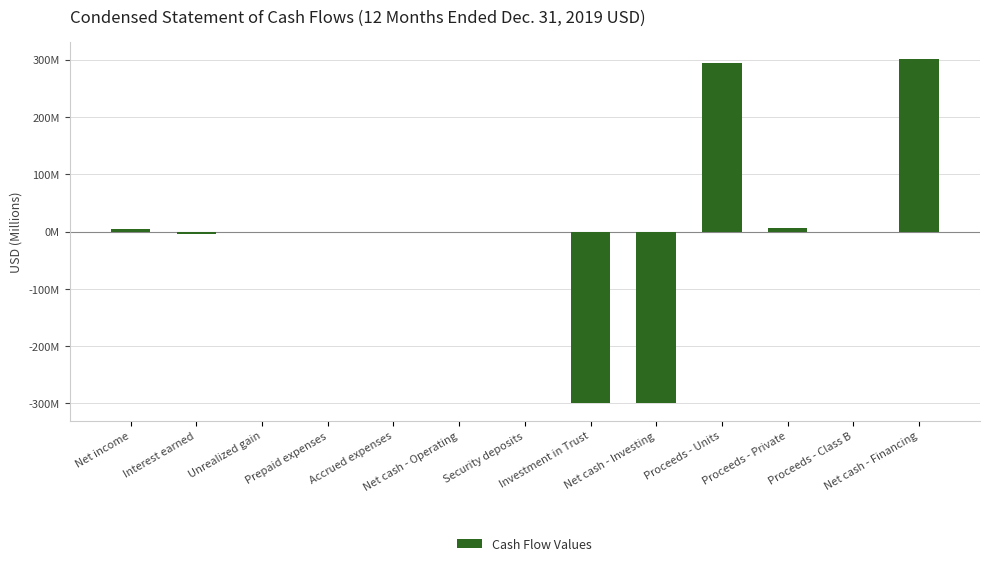

Are the bars horizontal?

No